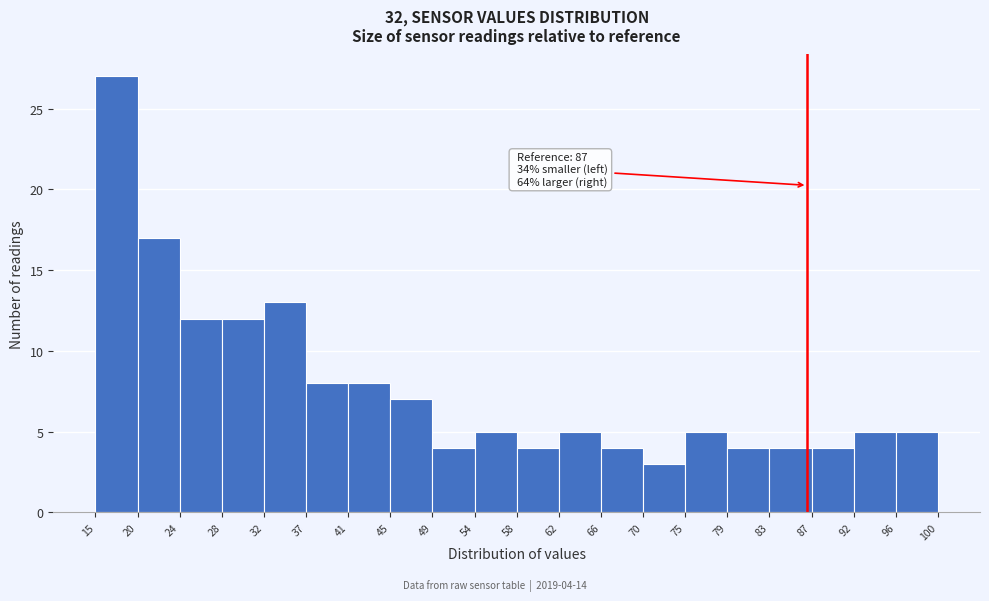

Which range on the x-axis has the tallest bar?

15 to 20